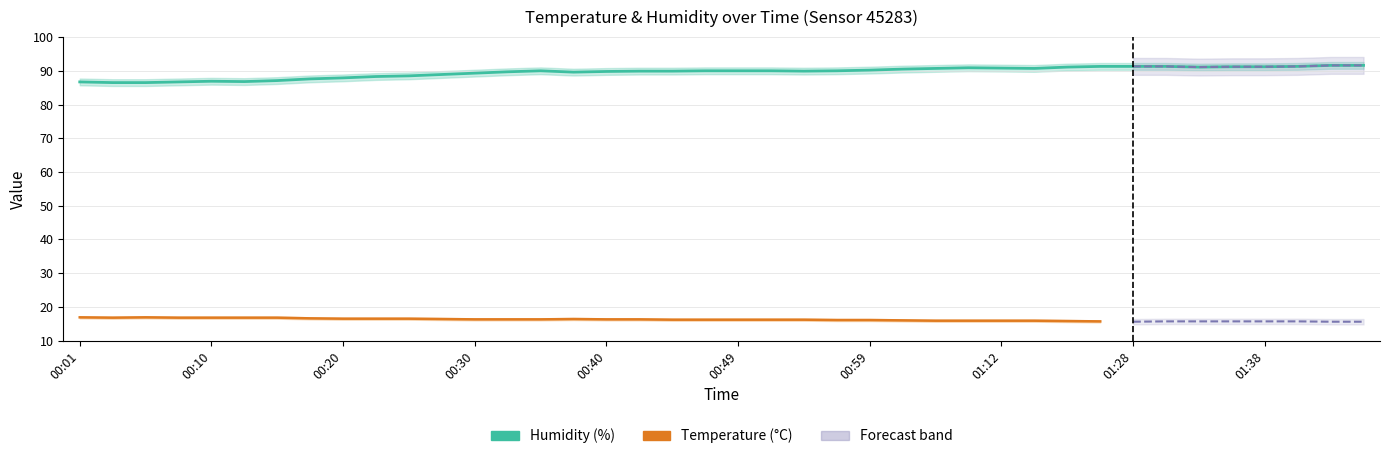

What is the label of the 29th point from the left?

01:12